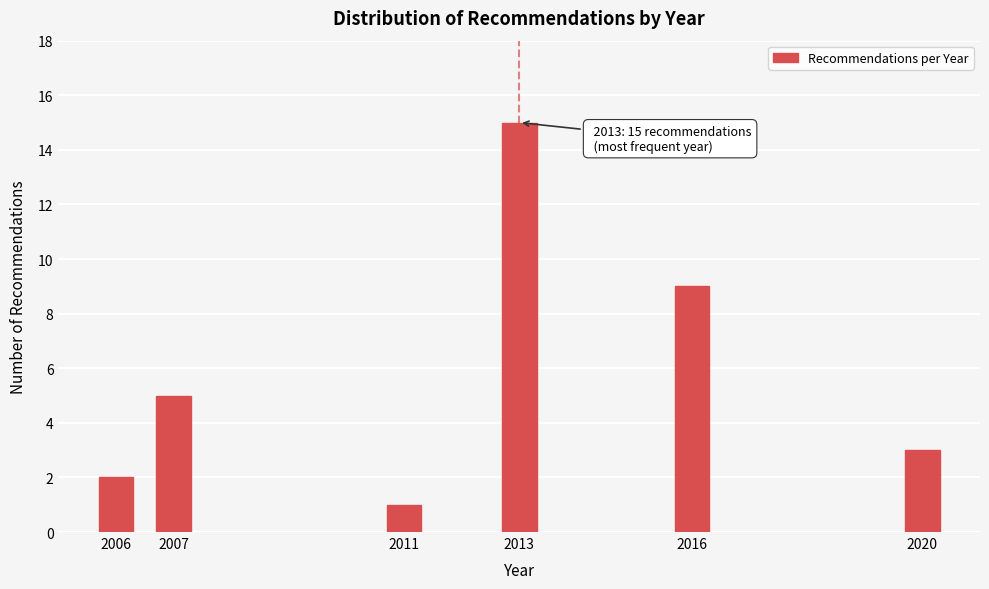

Reading left to right, what are all the values shown in this chart?

2006=2	2007=5	2011=1	2013=15	2016=9	2020=3